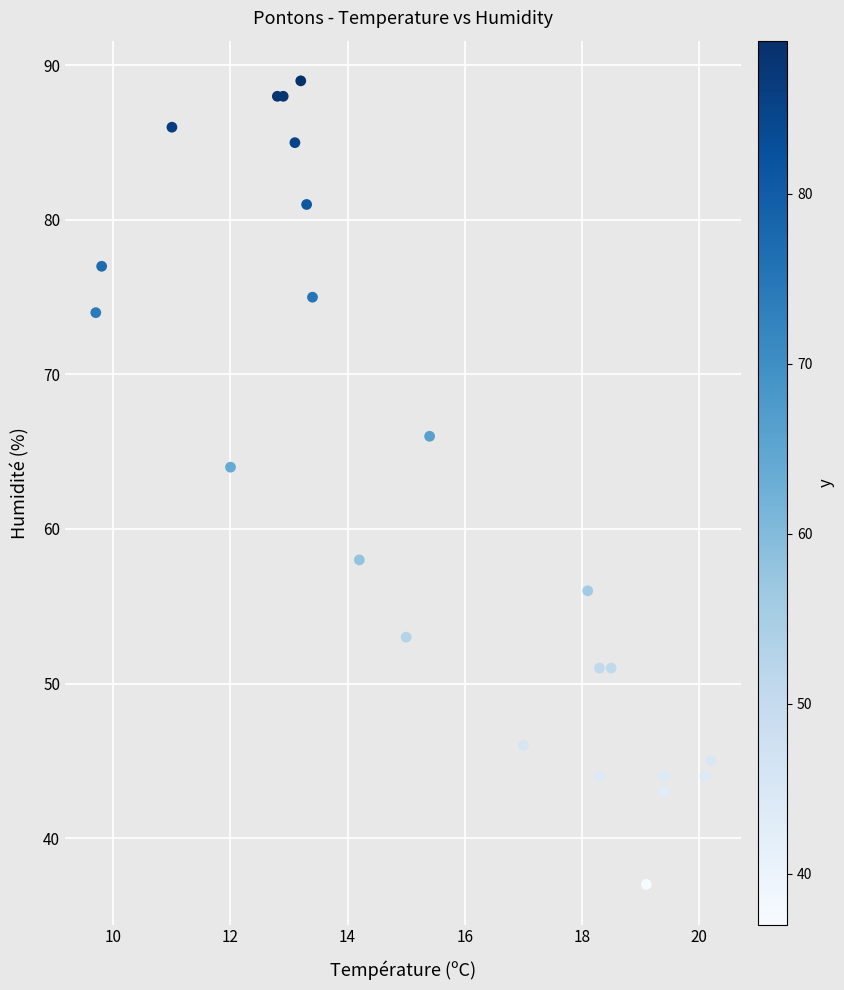

What Y value in the scatter plot is closest to 63?

64